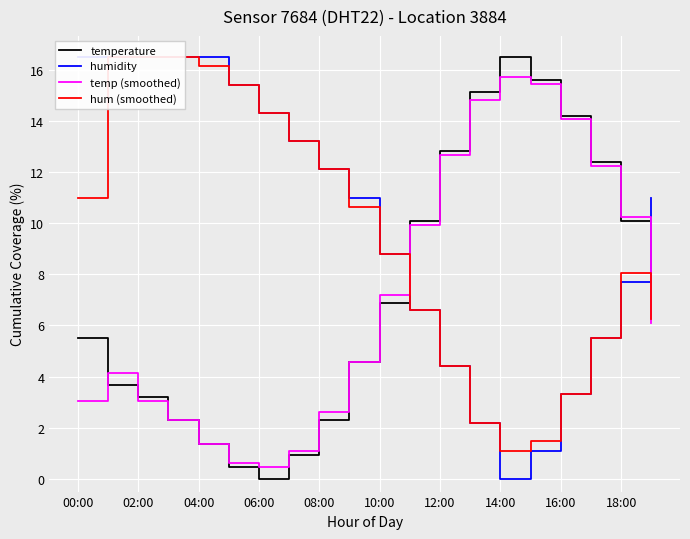

What is the minimum value for temp (smoothed)?

0.5